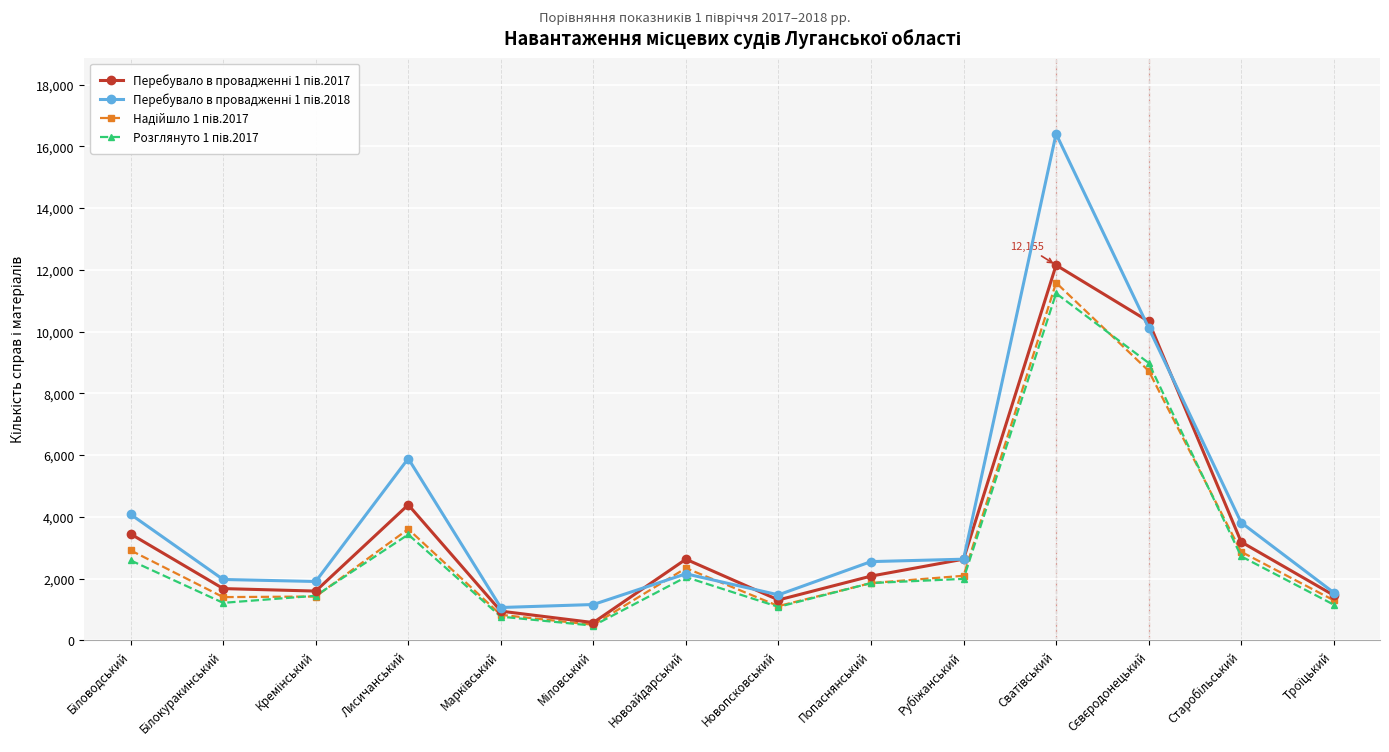

What is the label of the 9th point from the left?

Попаснянський